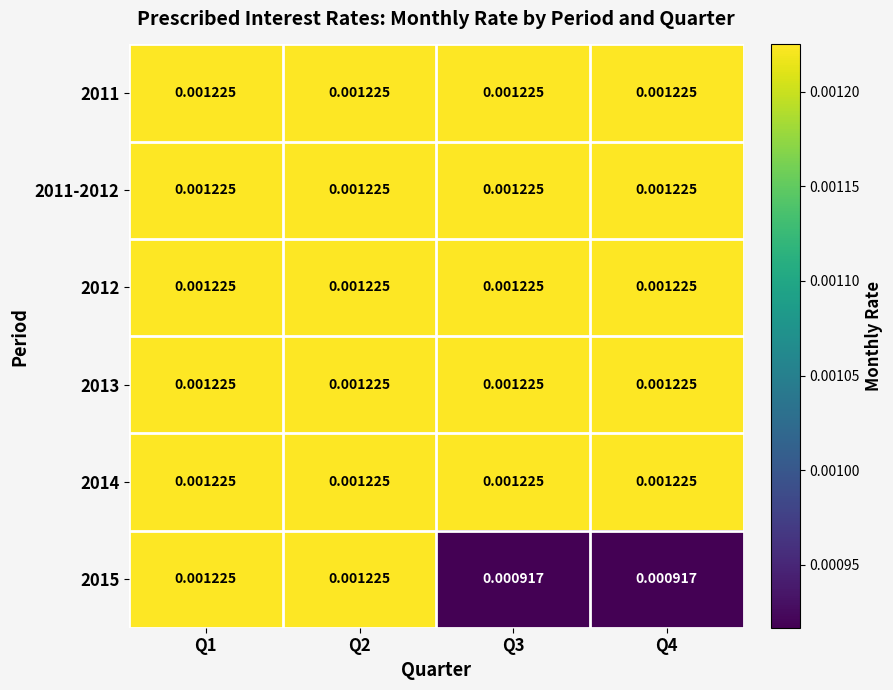

Count the number of categories in the chart.

4